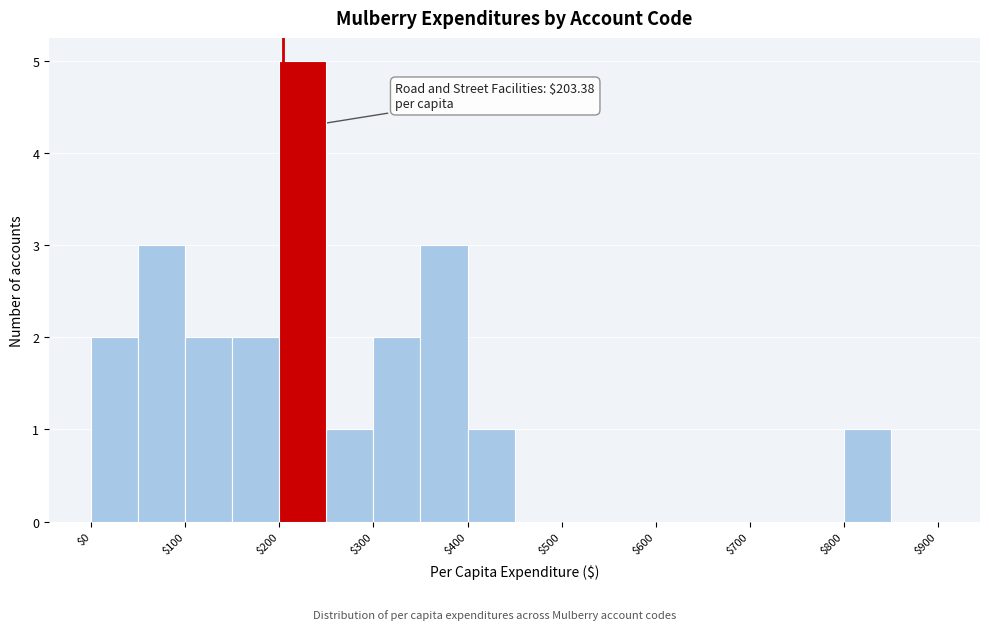

Which range on the x-axis has the tallest bar?

200 to 250